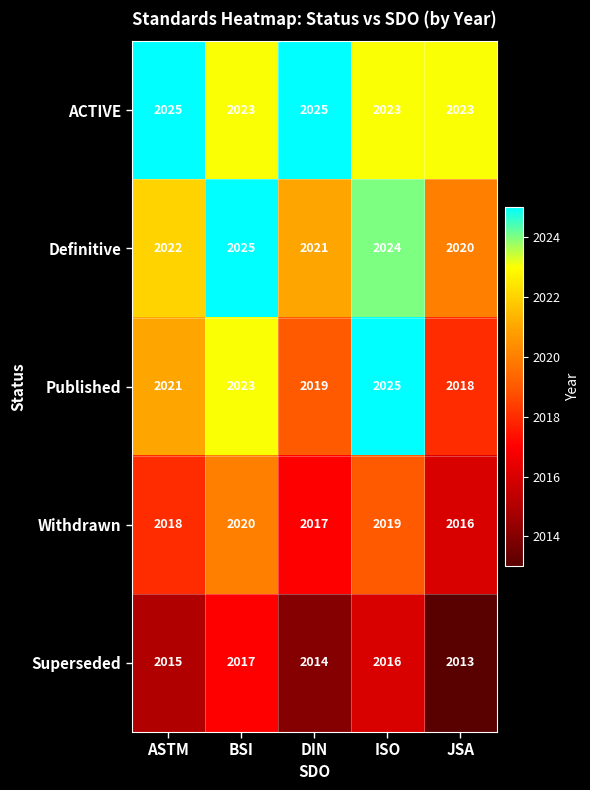

Reading right to left, extract all data points from this chart.

ACTIVE: JSA=2023	ISO=2023	DIN=2025	BSI=2023	ASTM=2025
Definitive: JSA=2020	ISO=2024	DIN=2021	BSI=2025	ASTM=2022
Published: JSA=2018	ISO=2025	DIN=2019	BSI=2023	ASTM=2021
Withdrawn: JSA=2016	ISO=2019	DIN=2017	BSI=2020	ASTM=2018
Superseded: JSA=2013	ISO=2016	DIN=2014	BSI=2017	ASTM=2015